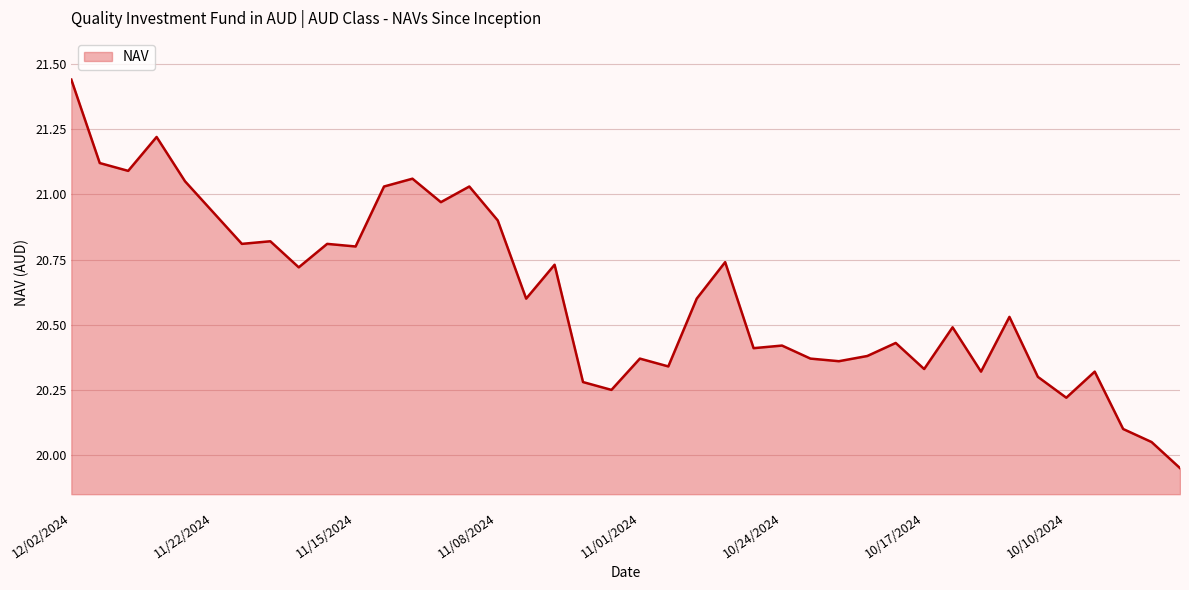

What is the difference between the maximum and minimum values?

1.5